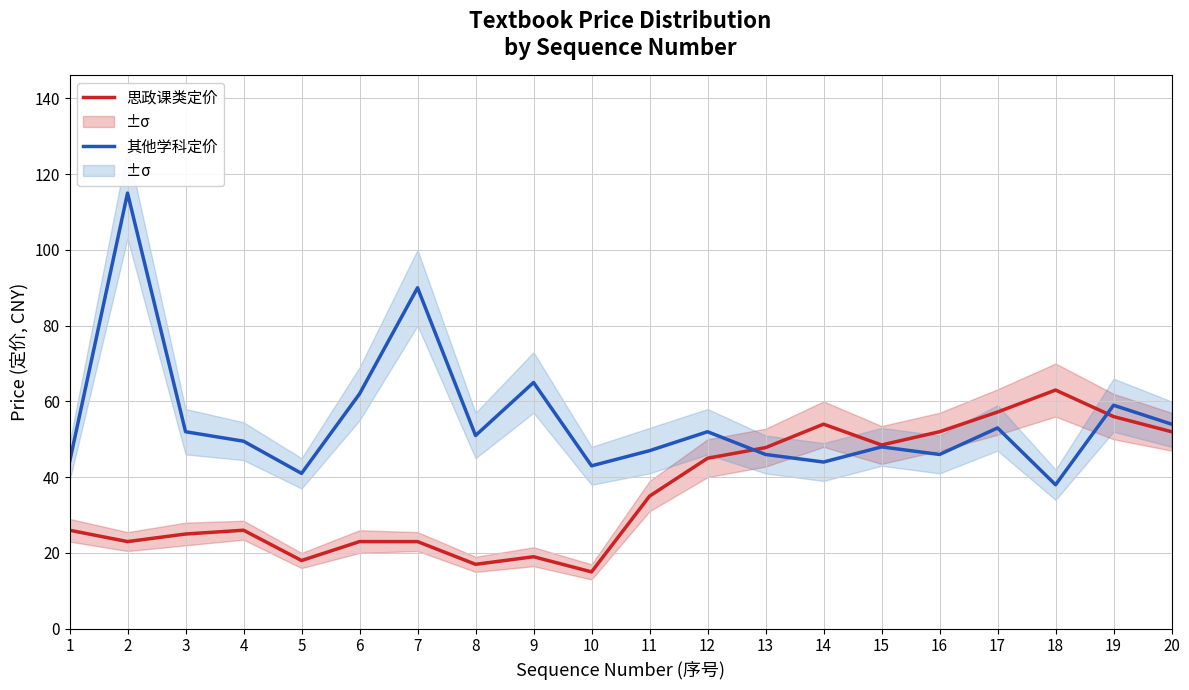

Which series has the largest range (max minus min)?

其他学科定价